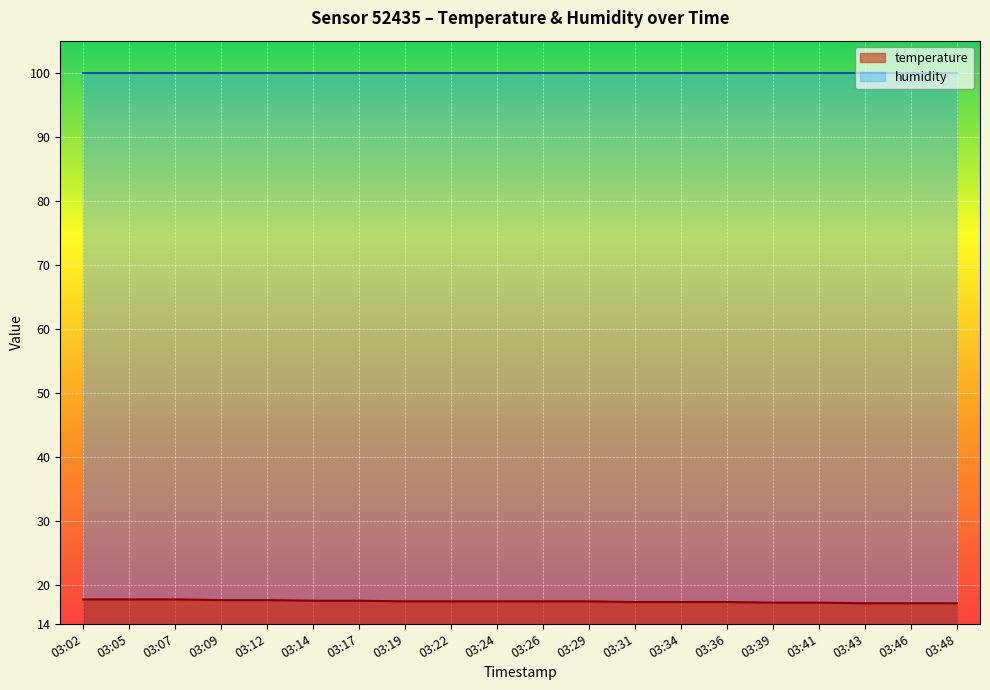

How many lines are shown in the chart?

2